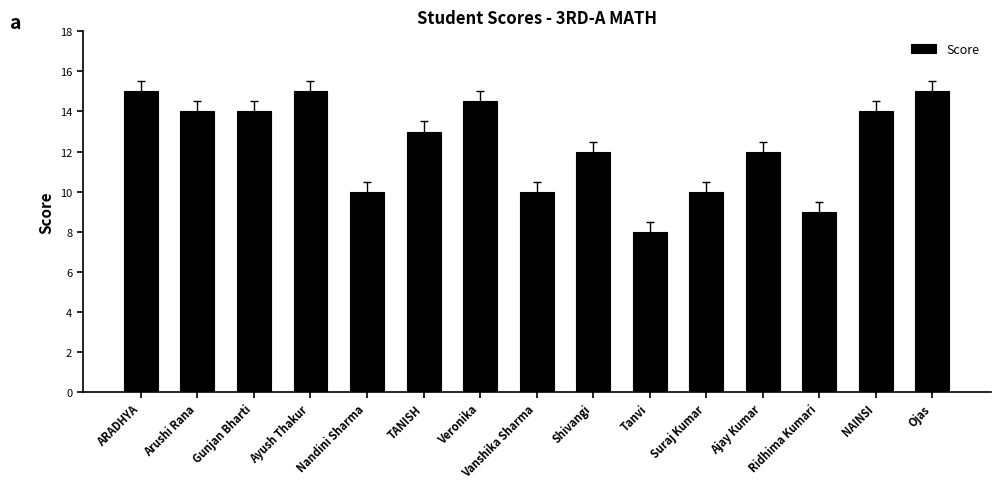

The value at Nandini Sharma is 10.0. True or false?

True